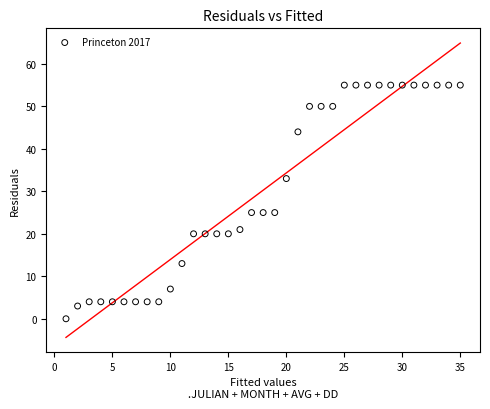

What is the range of X values (max minus min)?

34